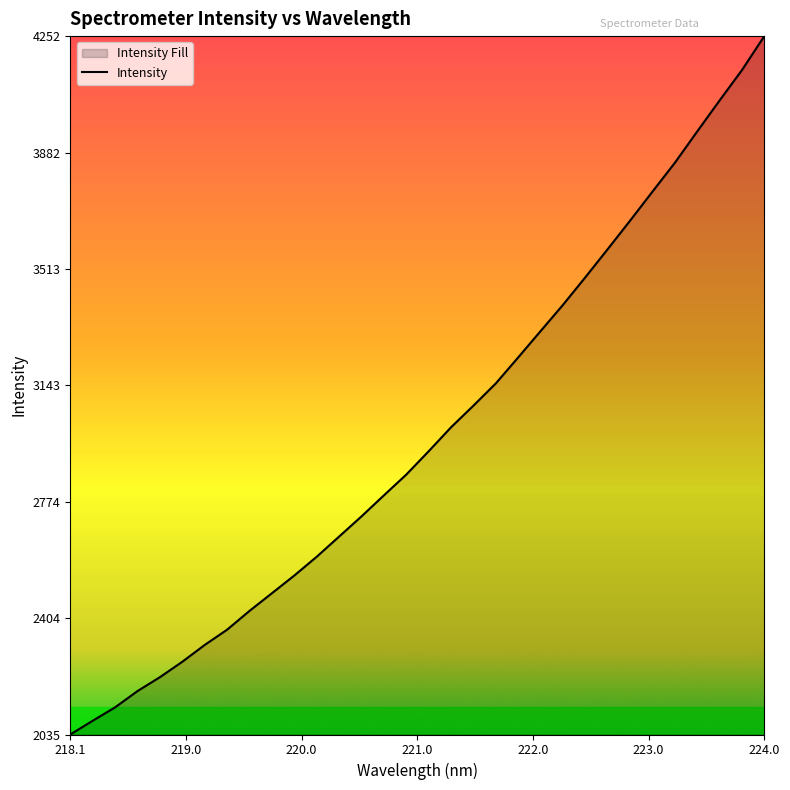

What is the smallest value displayed?

2035.0